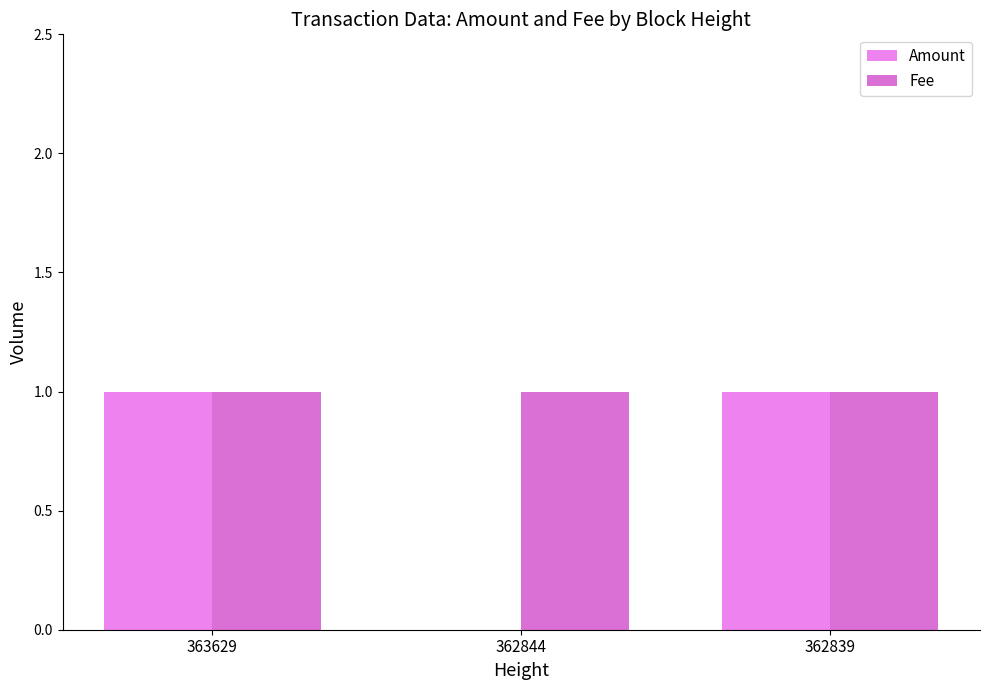

At which category is the sum across all series the highest?

363629